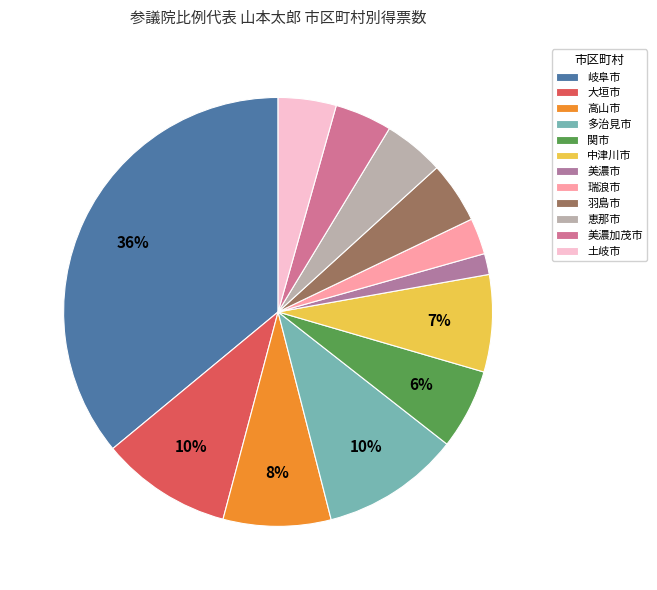

What percentage is the 土岐市 slice, to the nearest percent?

4%